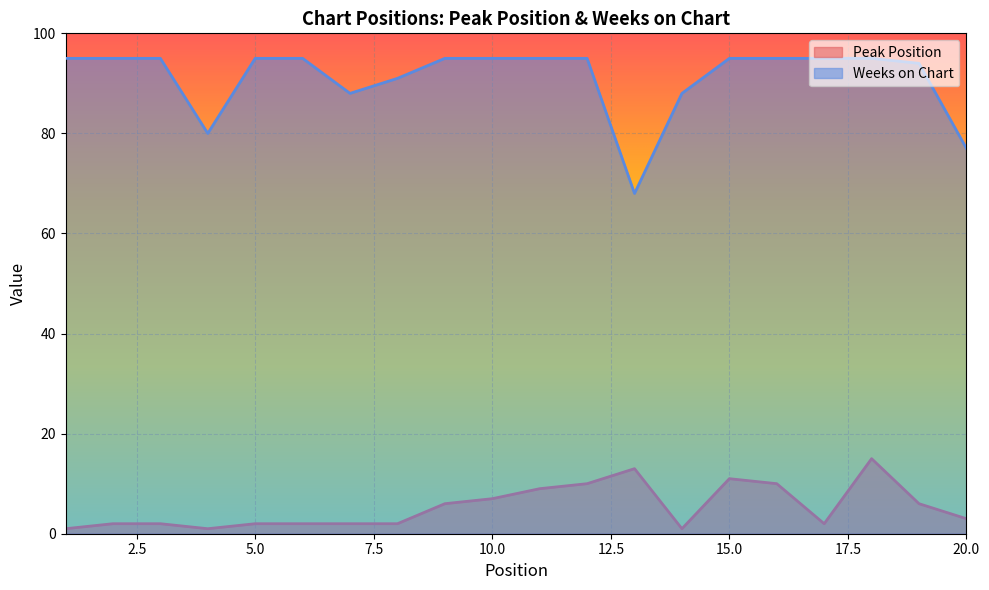

Reading left to right, list all the values displayed in this chart.

Peak Position: 1=1	2=2	3=2	4=1	5=2	6=2	7=2	8=2	9=6	10=7	11=9	12=10	13=13	14=1	15=11	16=10	17=2	18=15	19=6	20=3
Weeks on Chart: 1=95	2=95	3=95	4=80	5=95	6=95	7=88	8=91	9=95	10=95	11=95	12=95	13=68	14=88	15=95	16=95	17=95	18=95	19=94	20=77